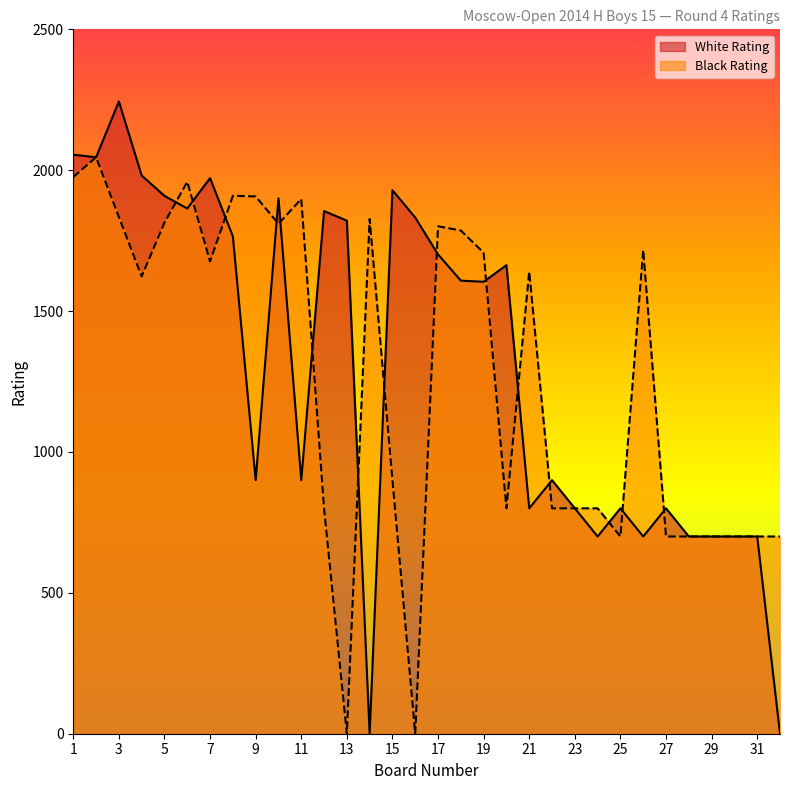

Which series changed the most between 16 and 24?

White Rating